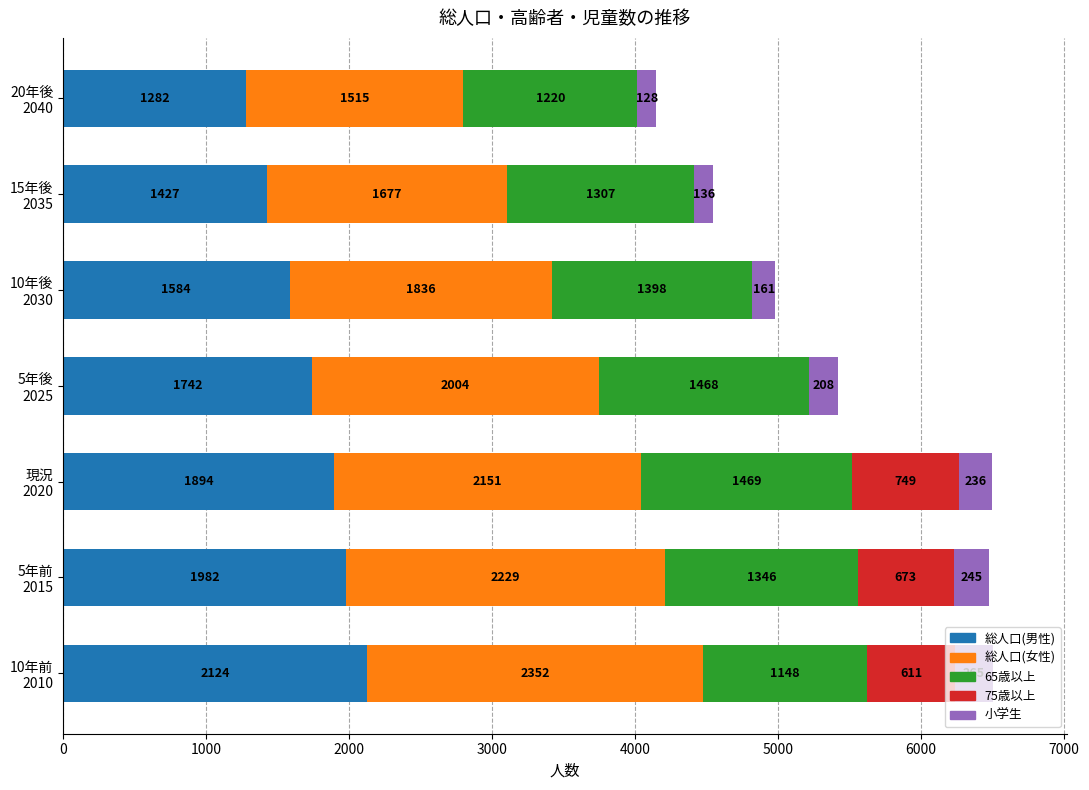

What is the sum of all 総人口(男性) values?

12035